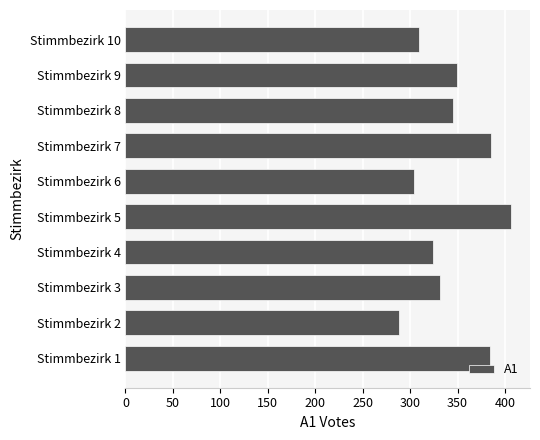

What is the sum of the values at Stimmbezirk 9 and Stimmbezirk 5?

755